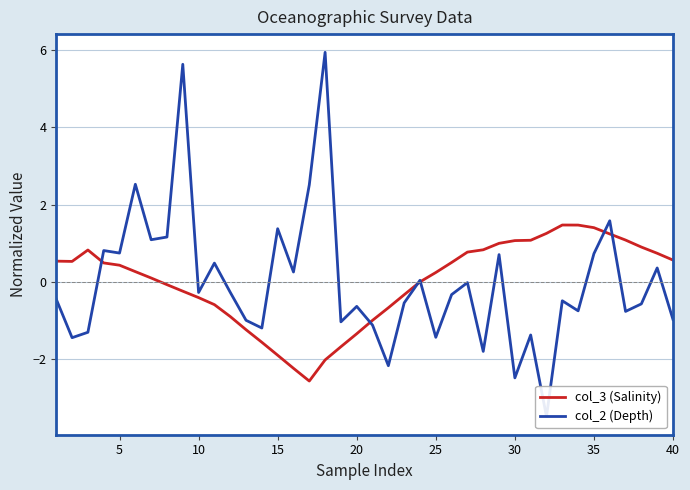

Reading right to left, extract all data points from this chart.

col_3 (Salinity): 0.6	0.7	0.9	1.1	1.2	1.4	1.5	1.5	1.3	1.1	1.1	1.0	0.8	0.8	0.5	0.2	-0.0	-0.3	-0.7	-1.0	-1.3	-1.7	-2.0	-2.6	-2.2	-1.9	-1.6	-1.2	-0.9	-0.6	-0.4	-0.2	-0.1	0.1	0.3	0.4	0.5	0.8	0.5	0.5
col_2 (Depth): -1.0	0.4	-0.6	-0.8	1.6	0.7	-0.8	-0.5	-3.5	-1.4	-2.5	0.7	-1.8	-0.0	-0.3	-1.4	0.0	-0.5	-2.2	-1.1	-0.6	-1.0	5.9	2.5	0.3	1.4	-1.2	-1.0	-0.3	0.5	-0.3	5.6	1.2	1.1	2.5	0.7	0.8	-1.3	-1.4	-0.5